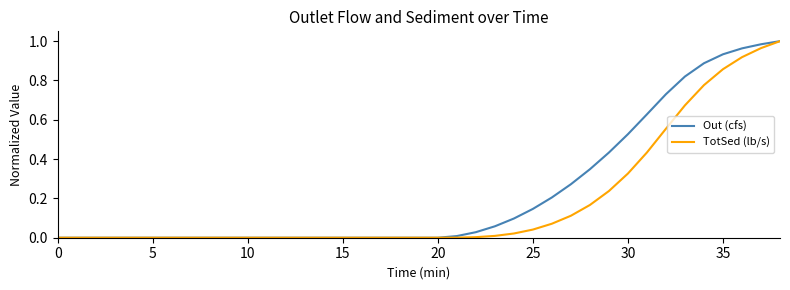

Rank the series by their average value, from lowest to highest.

TotSed (lb/s), Out (cfs)